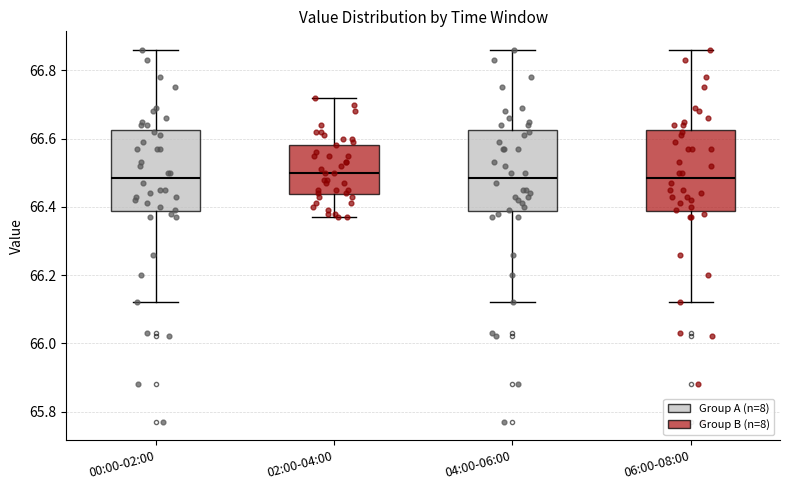

Reading left to right, transcribe this box plot: for each box, give where its median line is, the range the box spans, and where its two whiskers end, as read against the y-axis. The values are not printed on the chart, so give them approximately, as read against the axis.

00:00-02:00: median 66.48, box 66.38 to 66.62, whiskers 66.12 to 66.86
02:00-04:00: median 66.50, box 66.44 to 66.58, whiskers 66.38 to 66.72
04:00-06:00: median 66.48, box 66.38 to 66.62, whiskers 66.12 to 66.86
06:00-08:00: median 66.48, box 66.38 to 66.62, whiskers 66.12 to 66.86